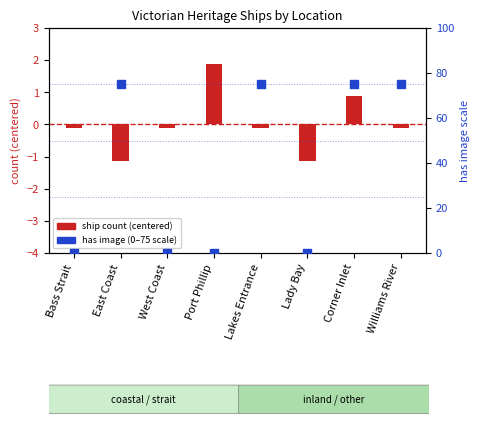

Which series has the widest spread of Y values?

has image (0–75 scale)